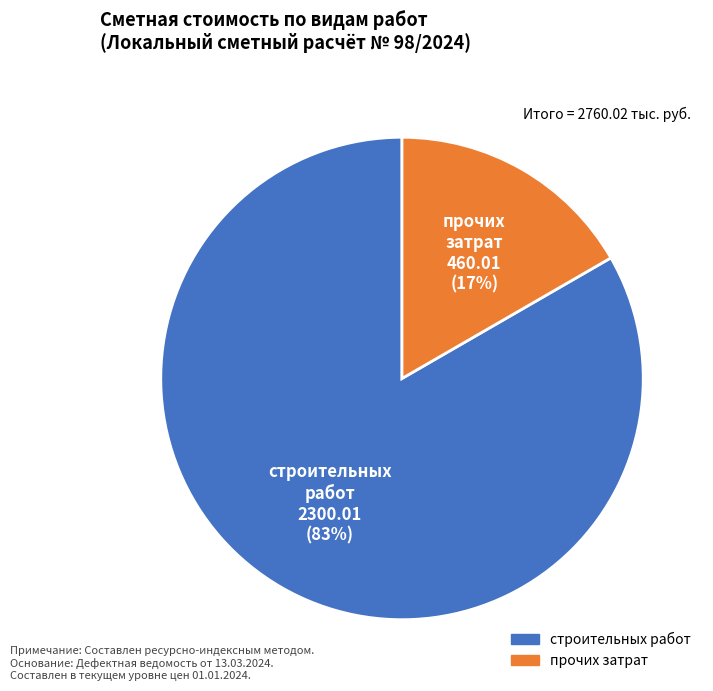

Is there a majority slice in this chart?

Yes